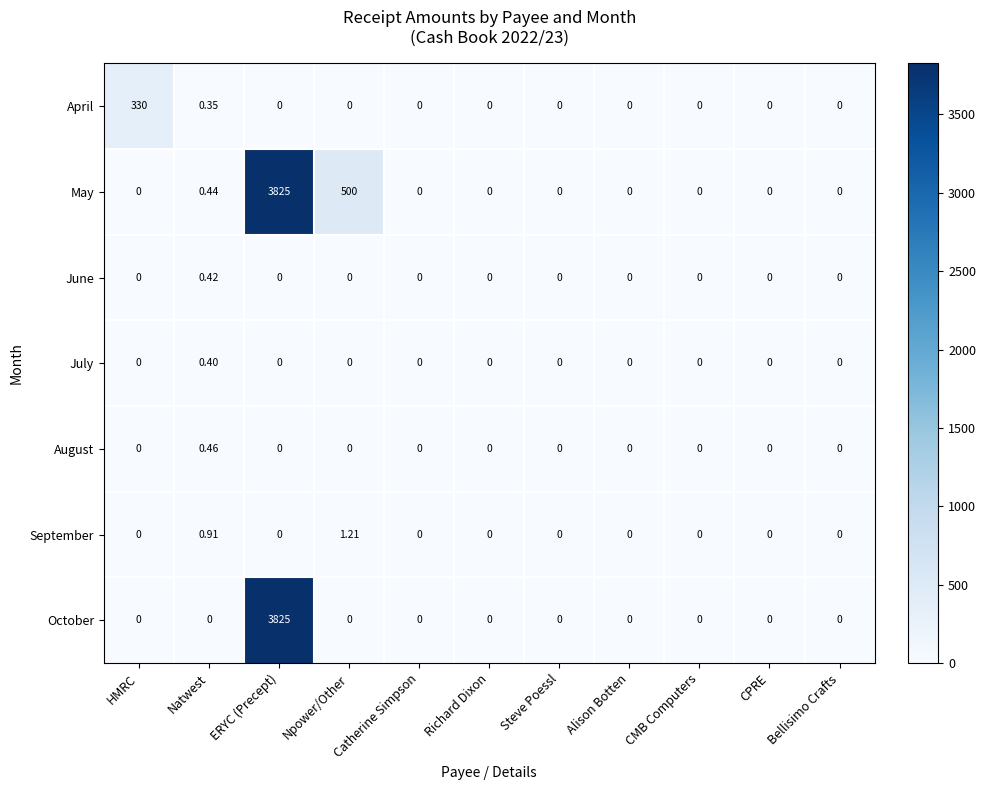

Which series has the largest total across all categories?

May